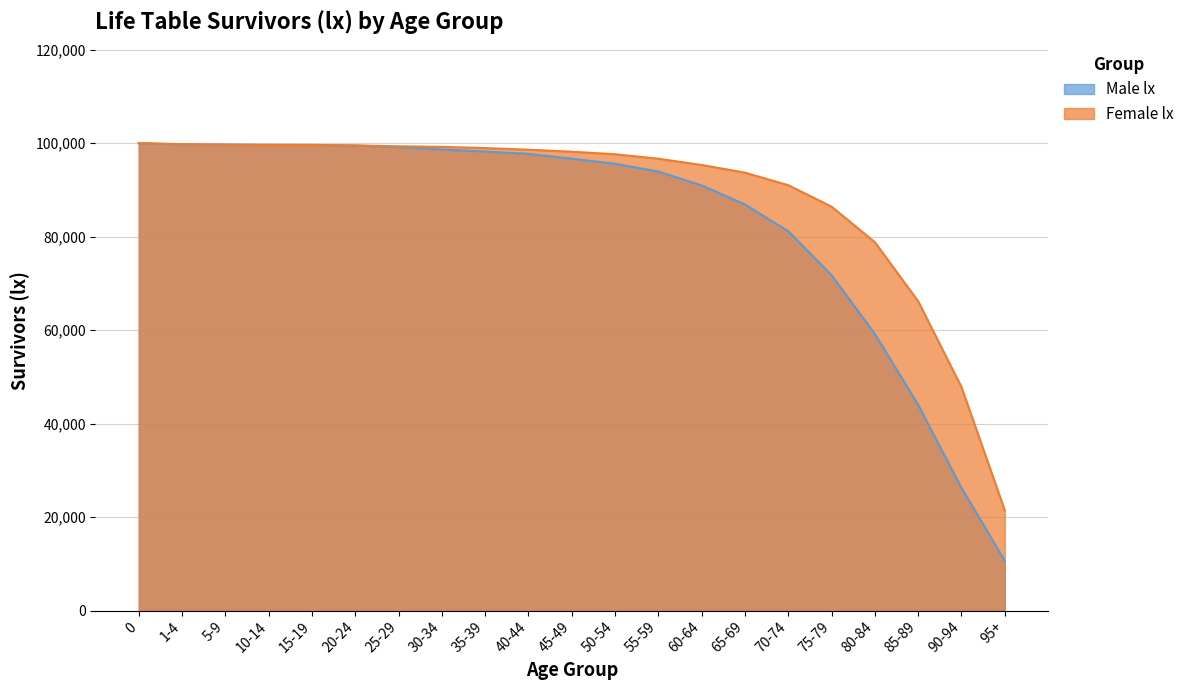

True or false: Male lx has more than 2 points higher than both neighbors.

False